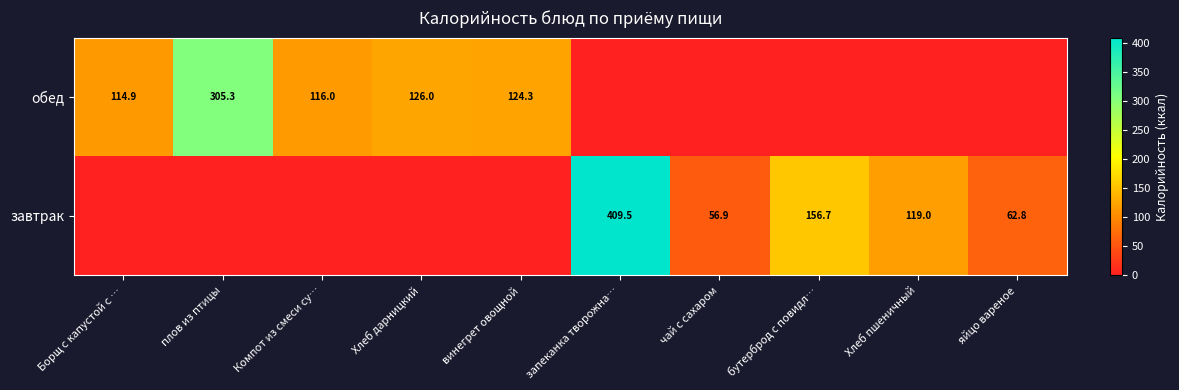

True or false: обед has a value of 53.1 at Борщ с капустой с ….

False